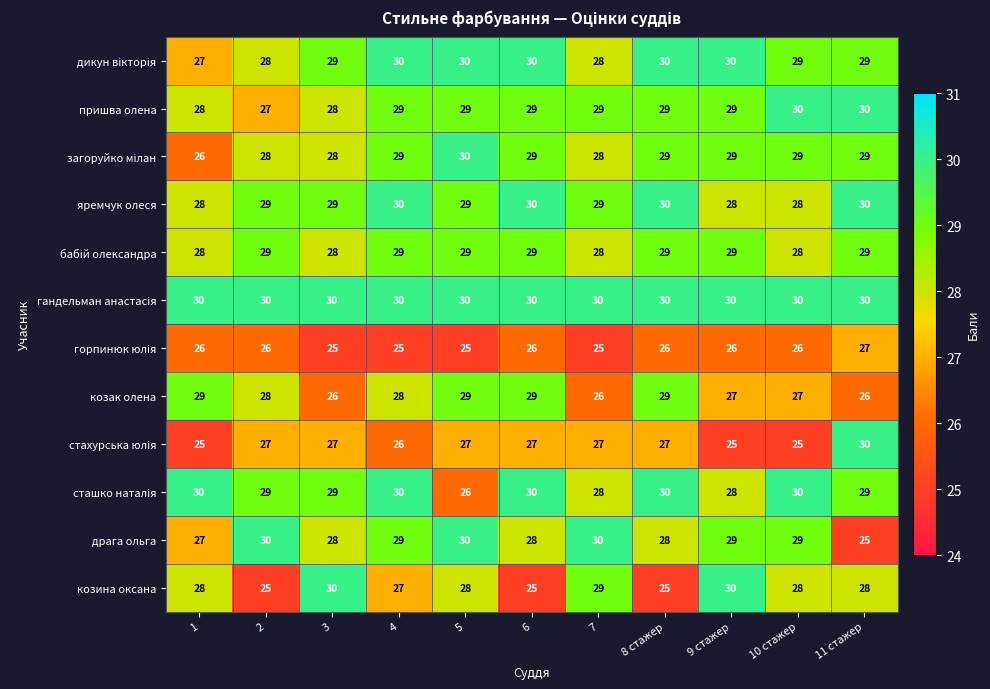

True or false: козак олена has a value of 14 at 10 стажер.

False